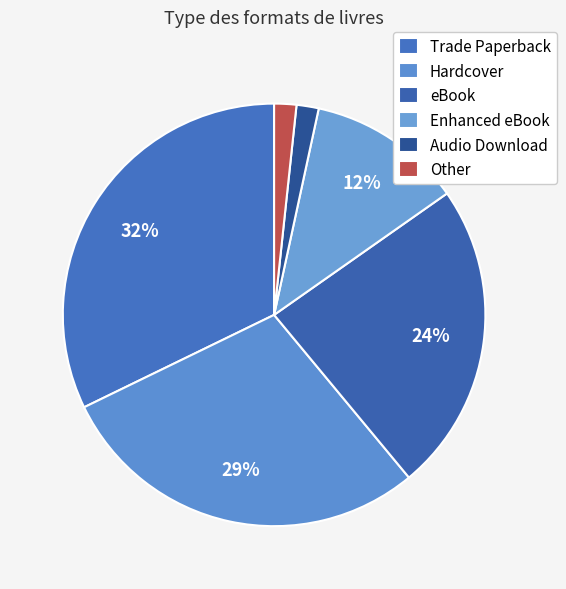

How many segments does this pie chart have?

6